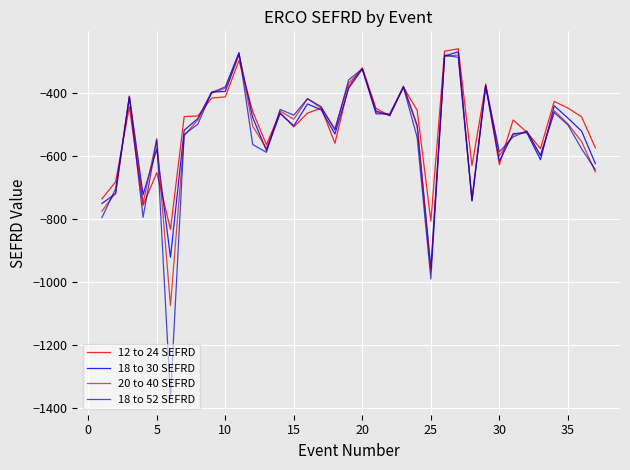

What is the lowest value of the 18 to 30 SEFRD series?

-956.6